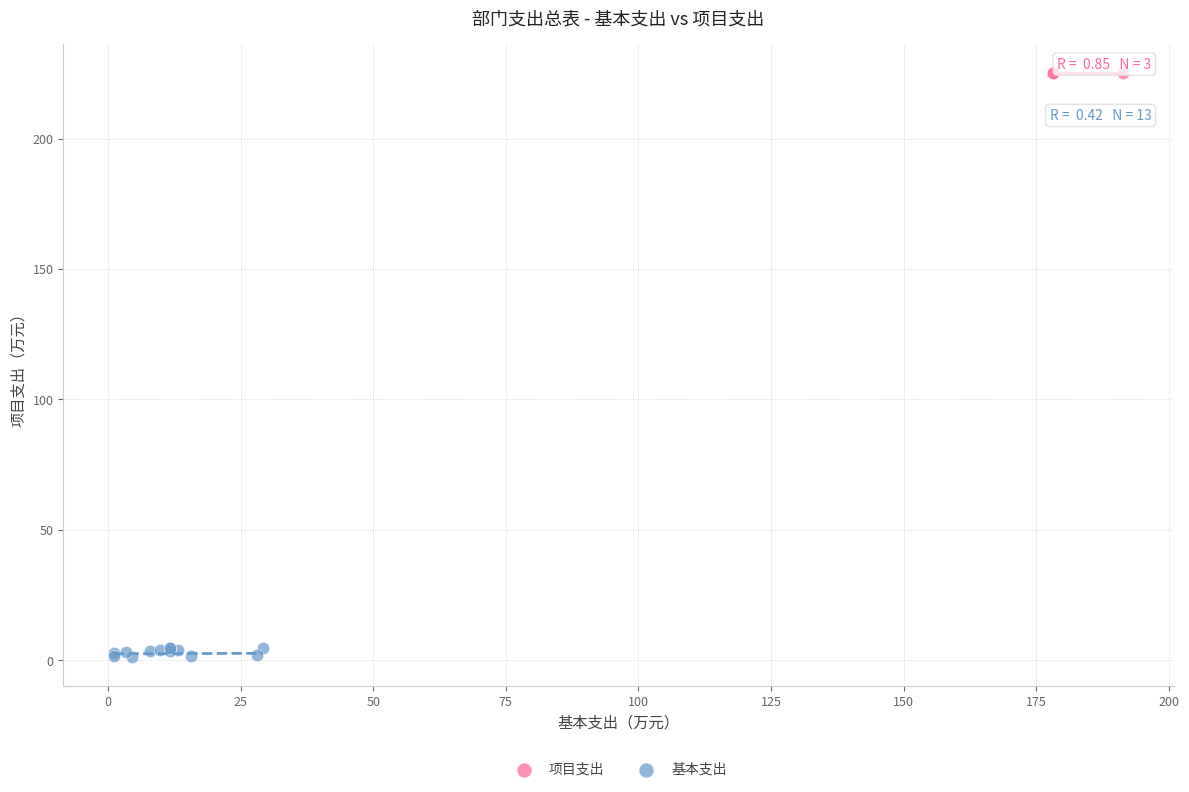

Which series reaches the maximum Y coordinate?

项目支出